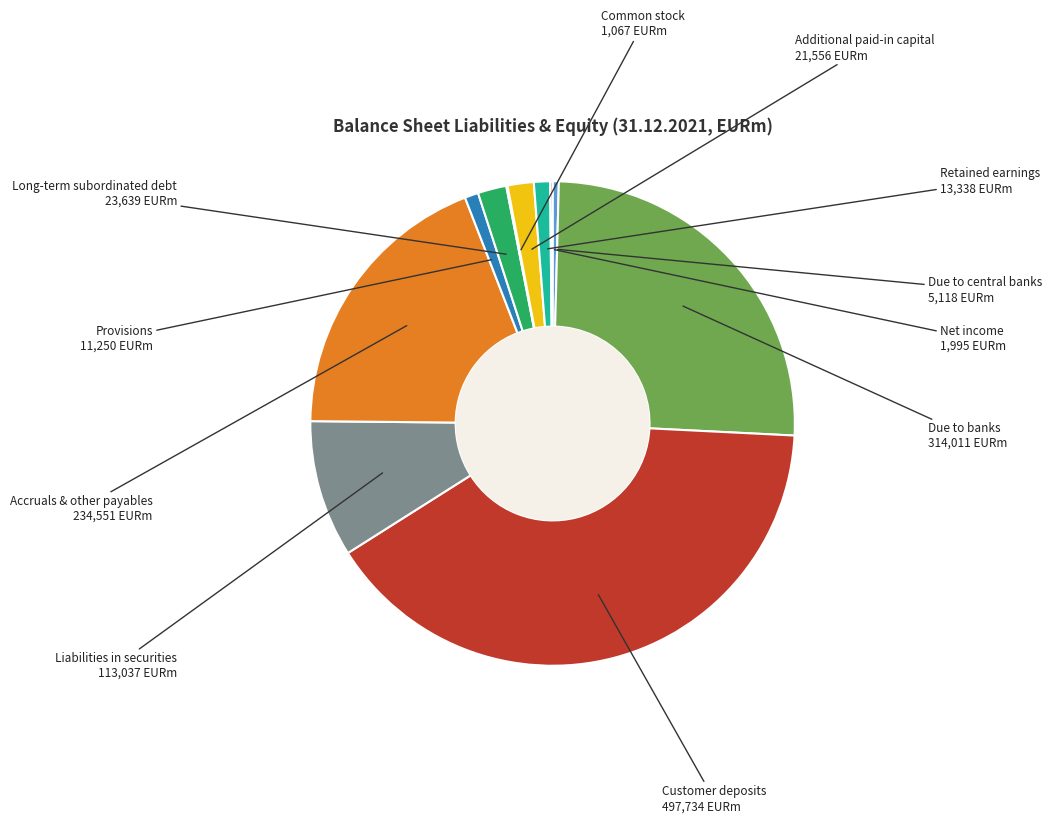

Is there any slice that represents more than half of the pie?

No